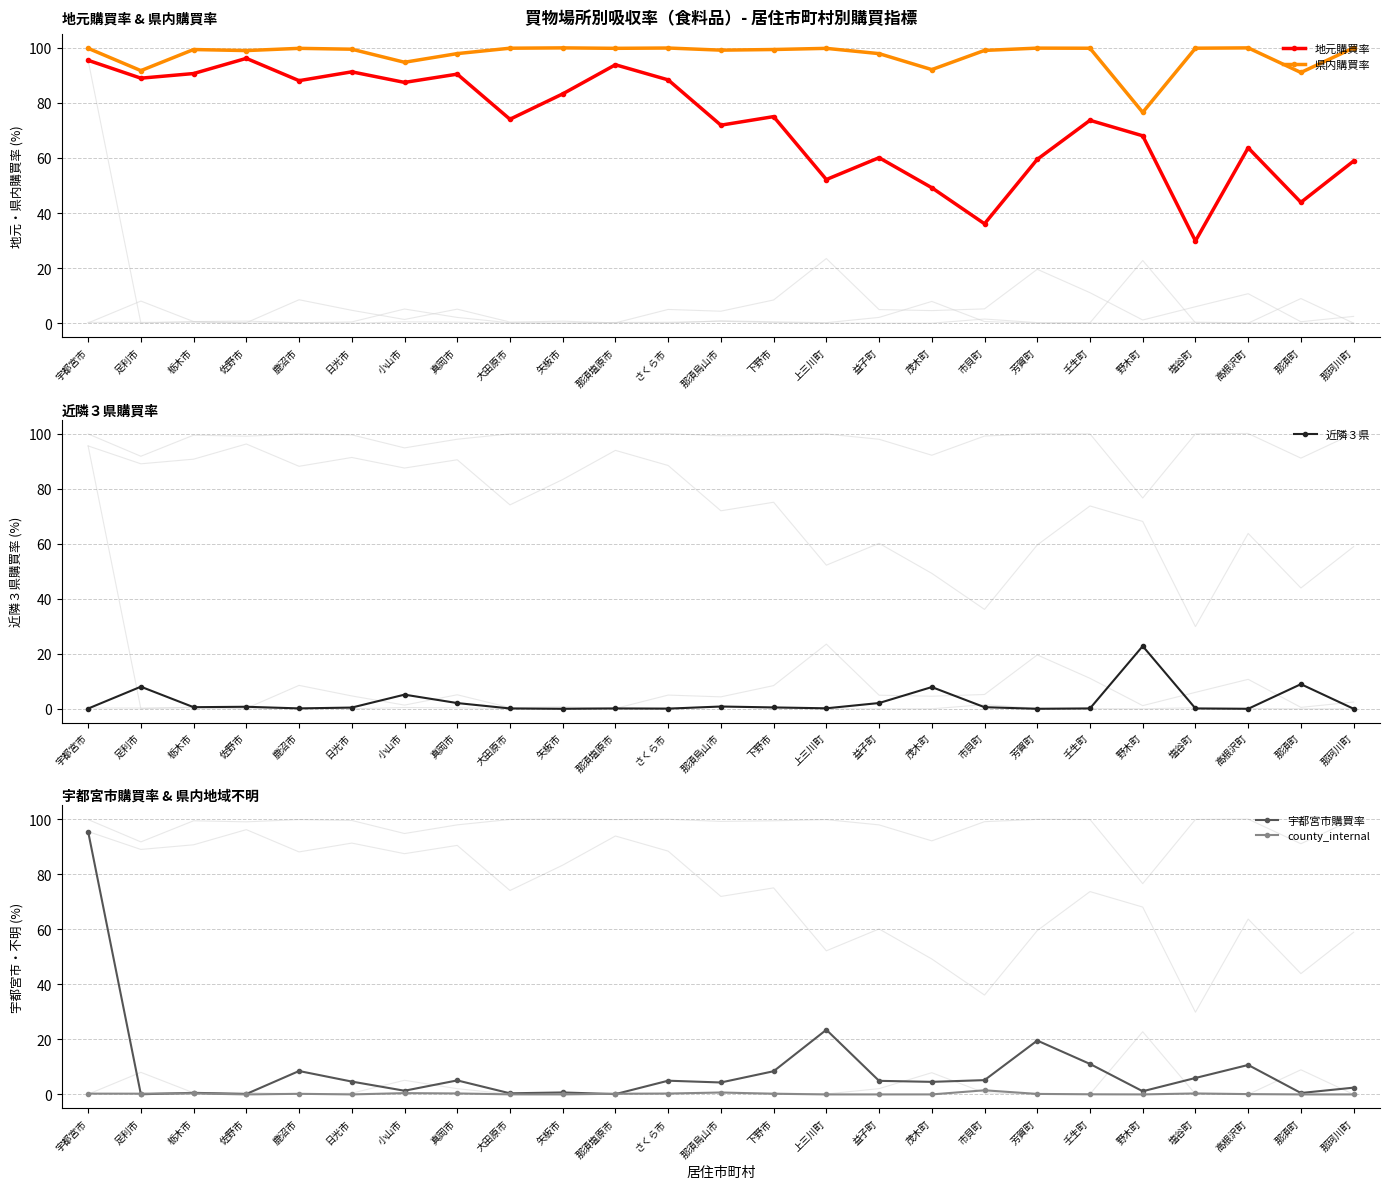

How many values in the 地元購買率 series are below 74?

12